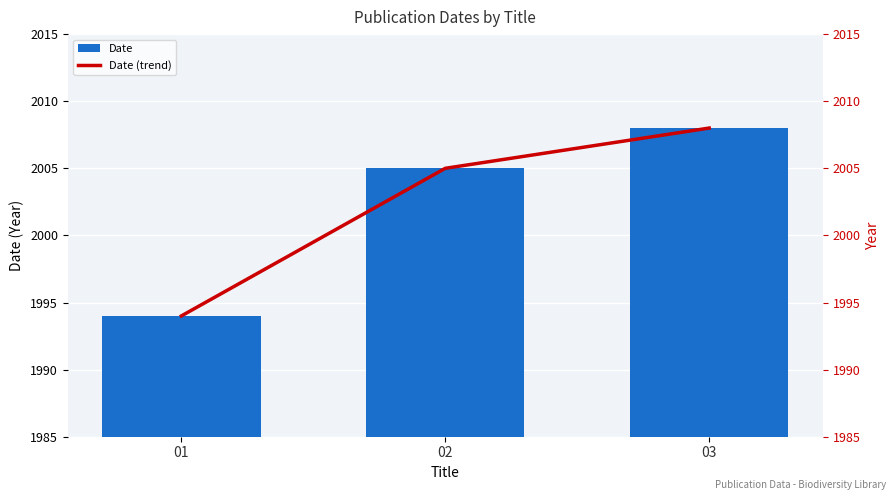

What is the maximum value for Date (trend)?

2008